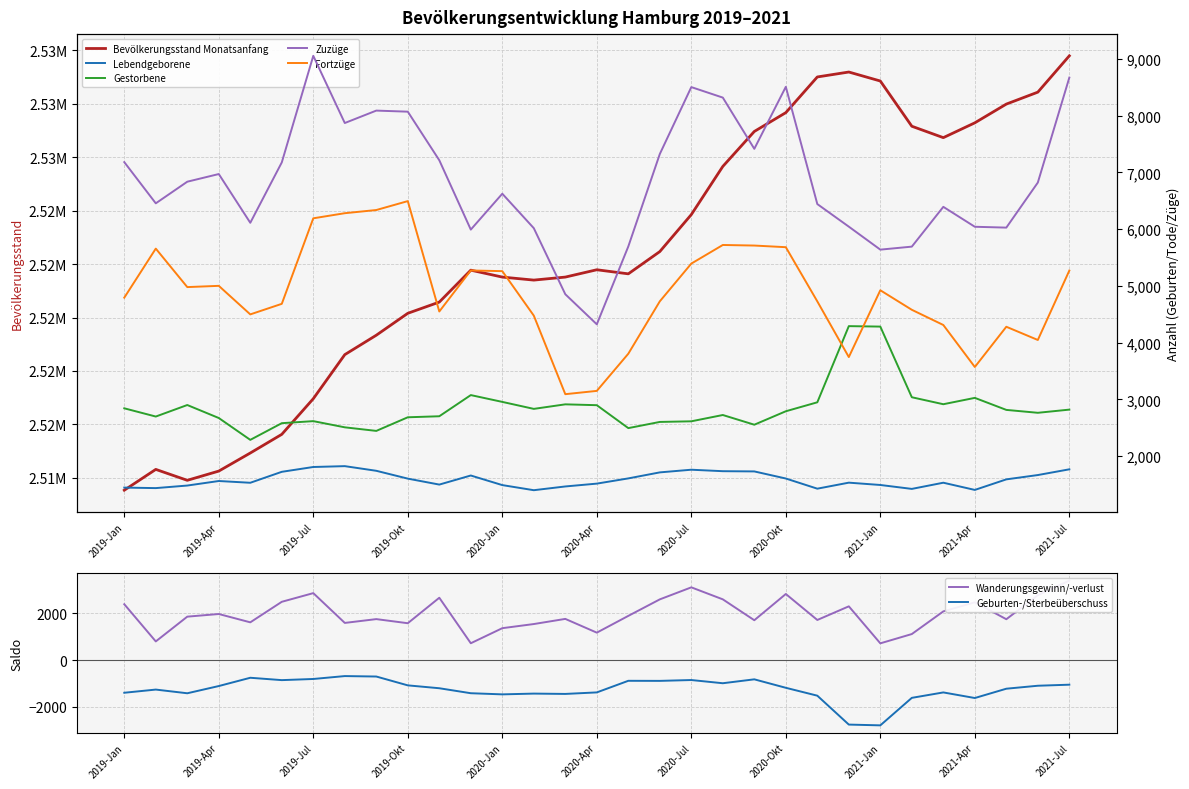

How many data points in Gestorbene are above 2792?

15